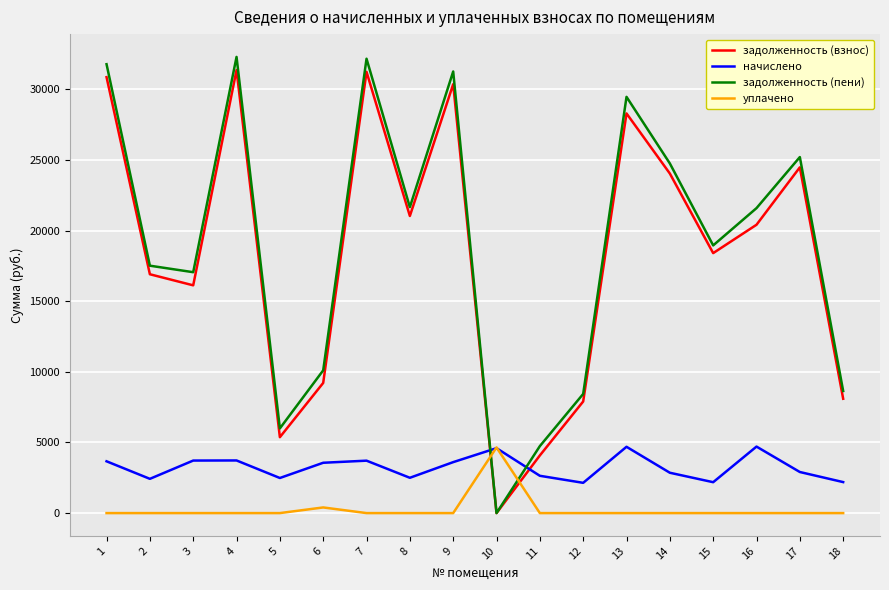

Where does the задолженность (взнос) series first go above 20417?

1